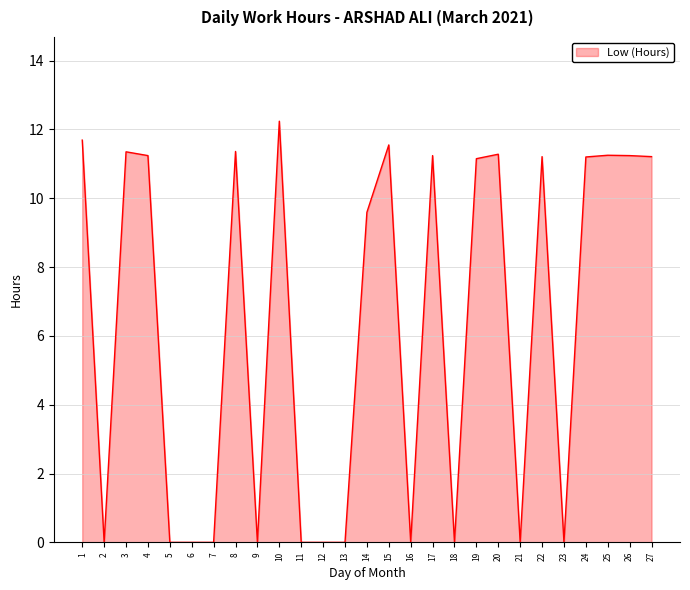

Which has a higher value, 14 or 20?

20